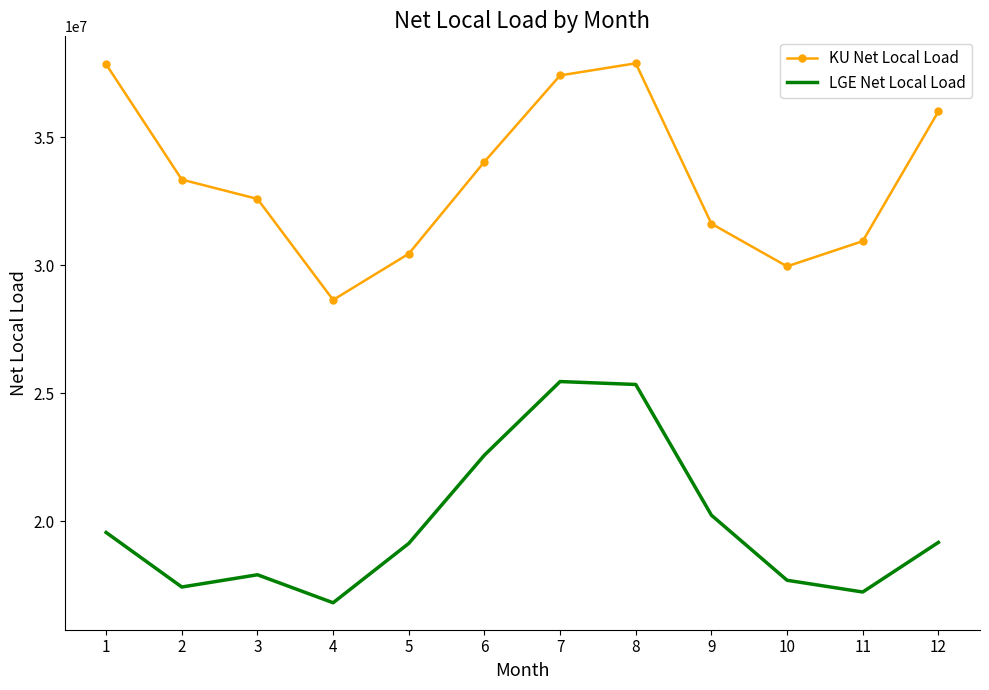

Which series changed the most between 1 and 7?

LGE Net Local Load